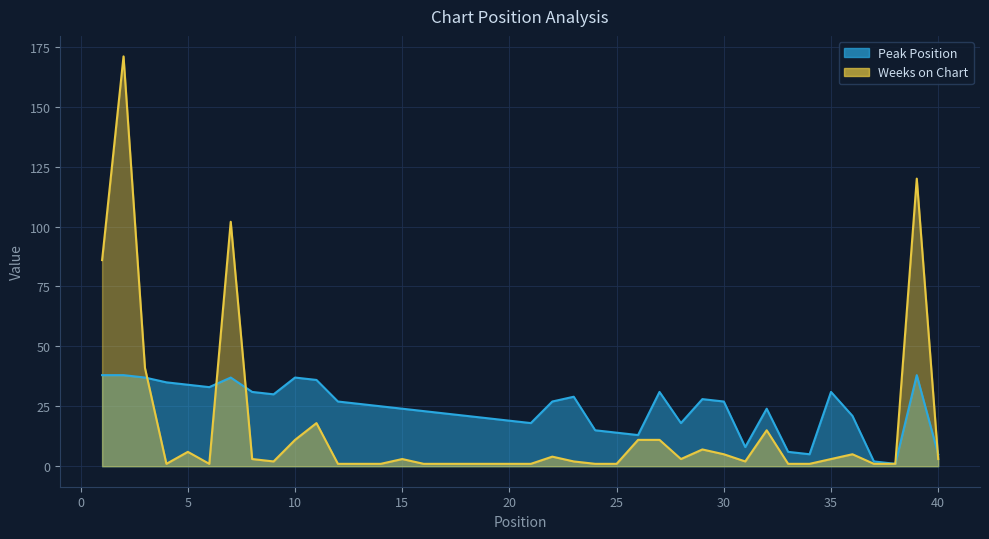

In Weeks on Chart, how many points are lower than both neighbors (excluding endpoints)?

5